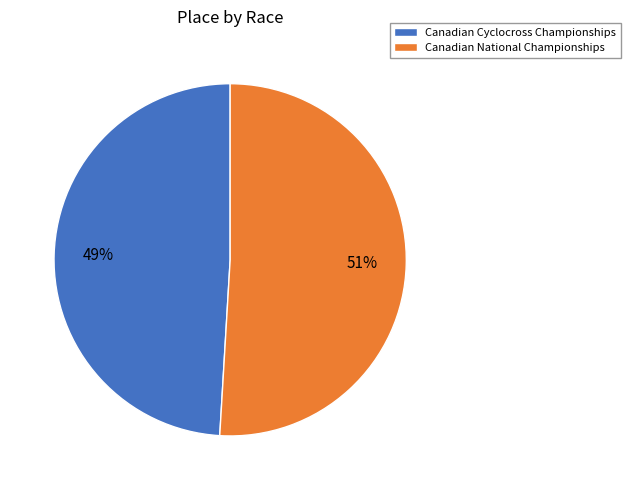

How many slices are in this pie chart?

2